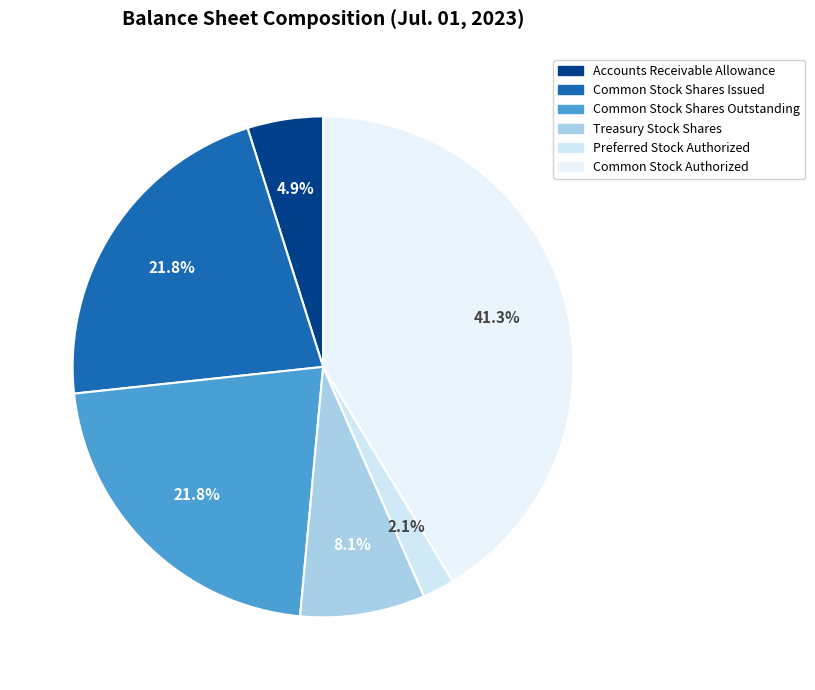

Approximately how many times larger is the value at Accounts Receivable Allowance compared to Common Stock Shares Issued?

0.2